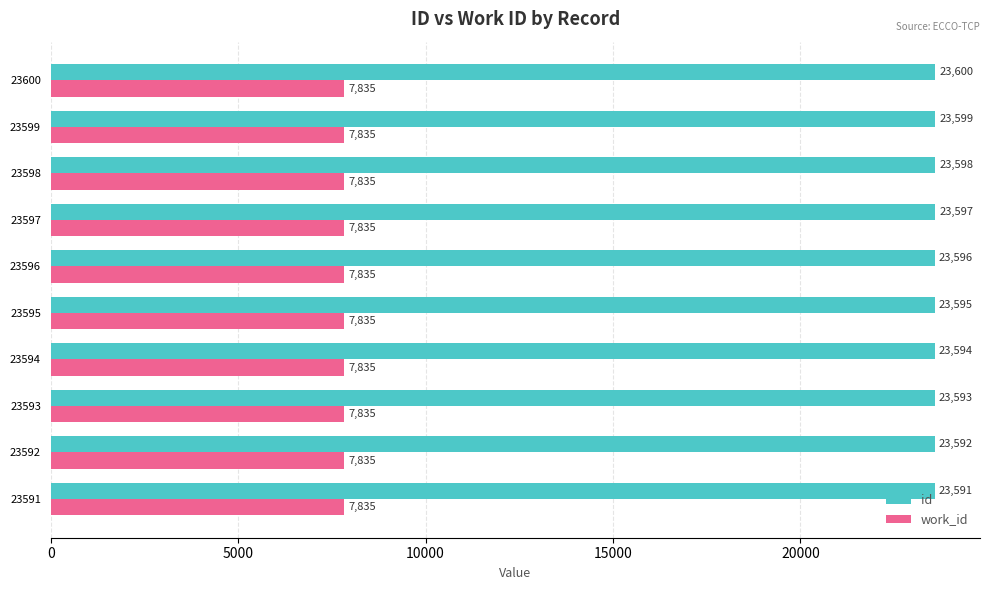

What is the sum of all id values?

235955